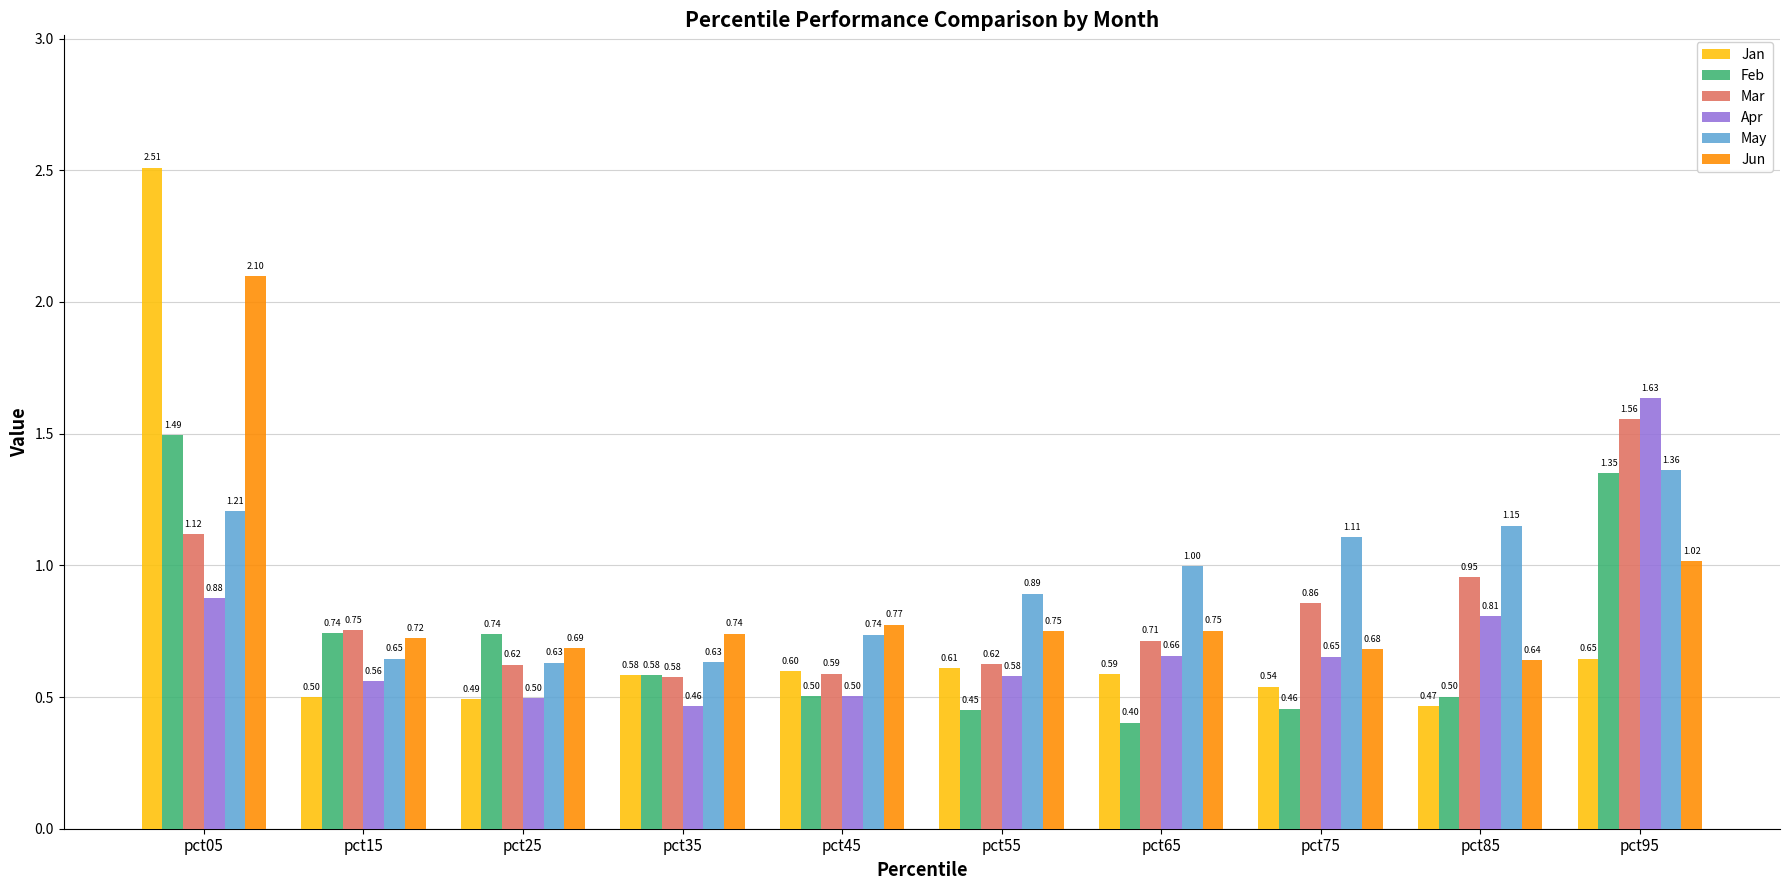

Which series has the largest range (max minus min)?

Jan